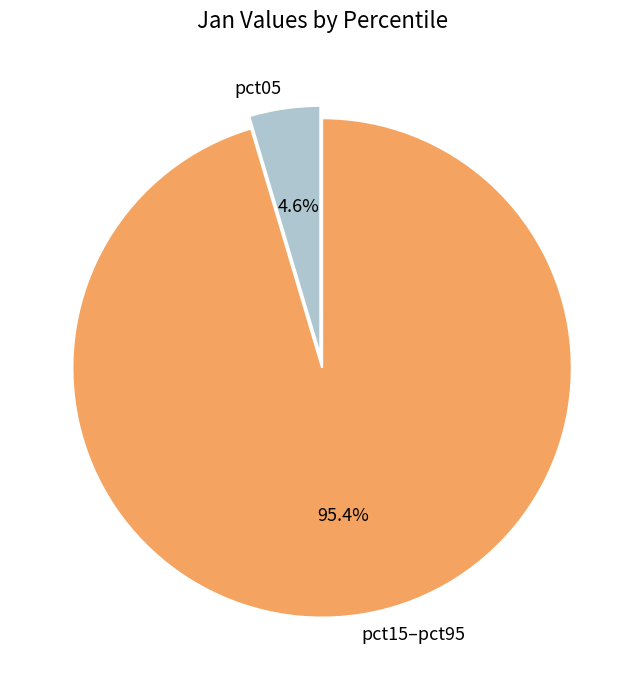

Combined, what portion of the pie is pct05 and pct15–pct95?

100.0%